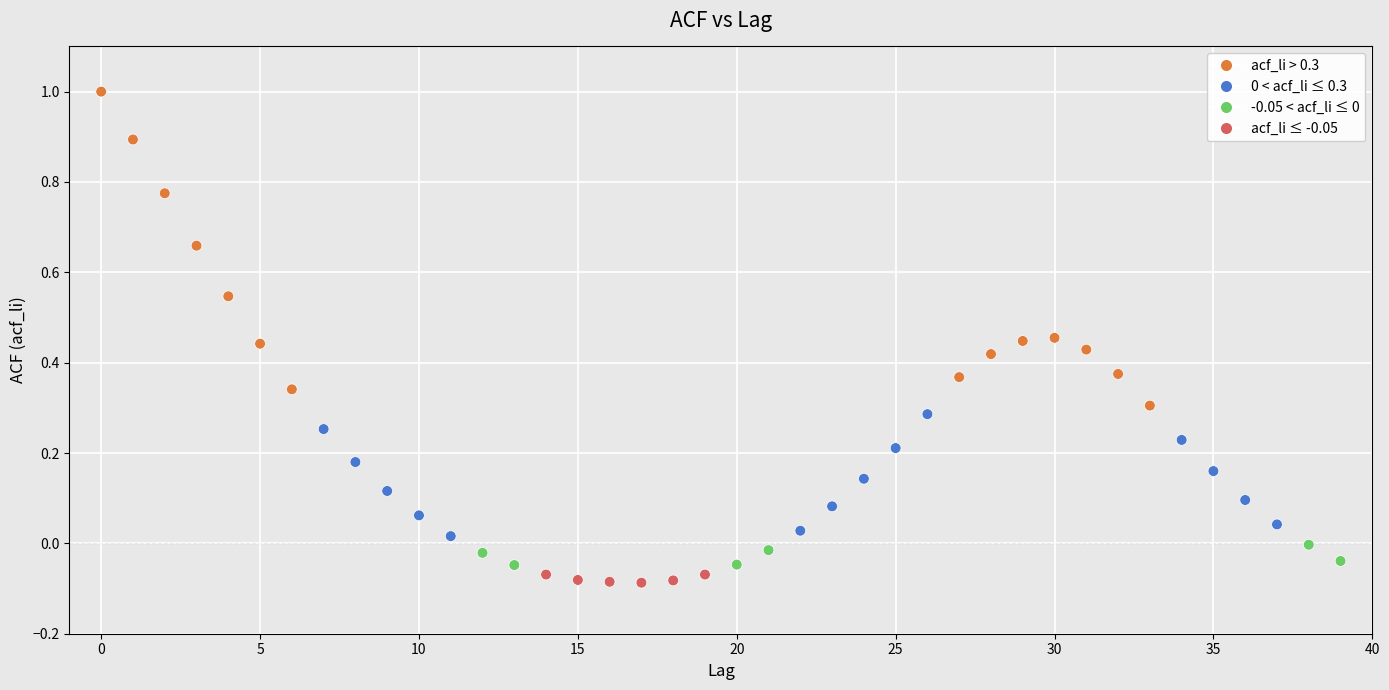

What is the range of Y values (max minus min)?

1.1